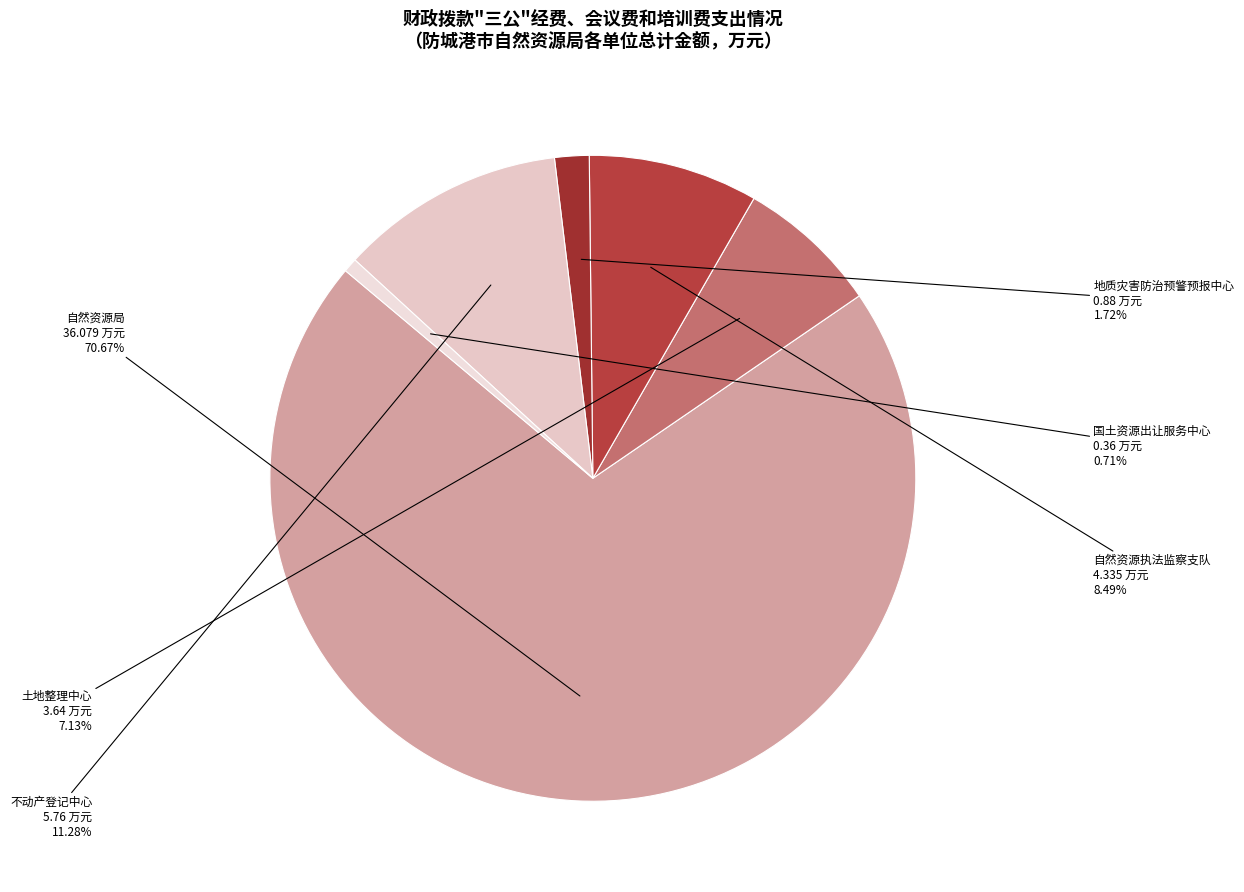

To the nearest percent, what is the difference between the largest and smallest slice percentages?

70%